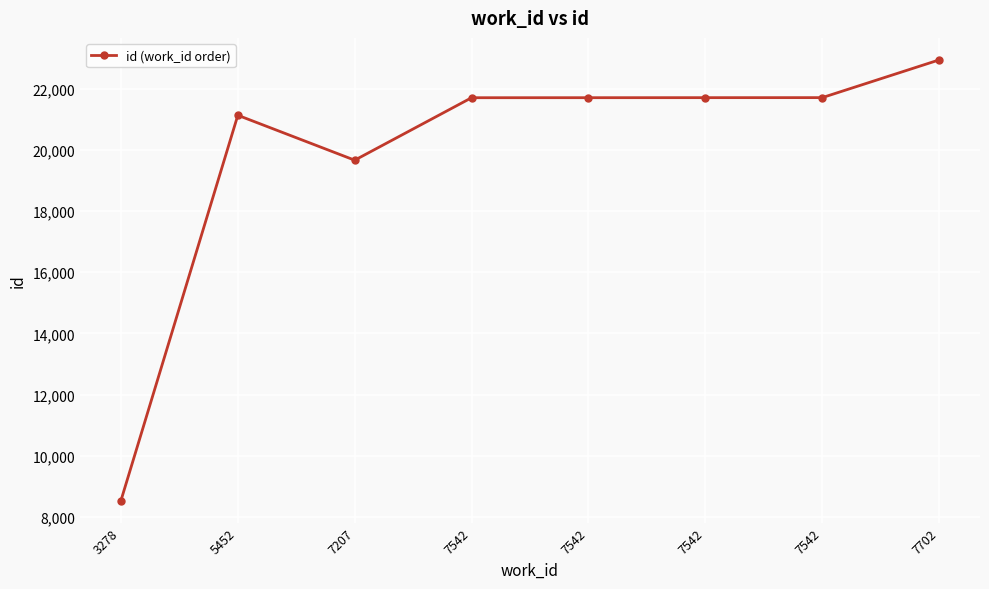

Count the number of categories in the chart.

8